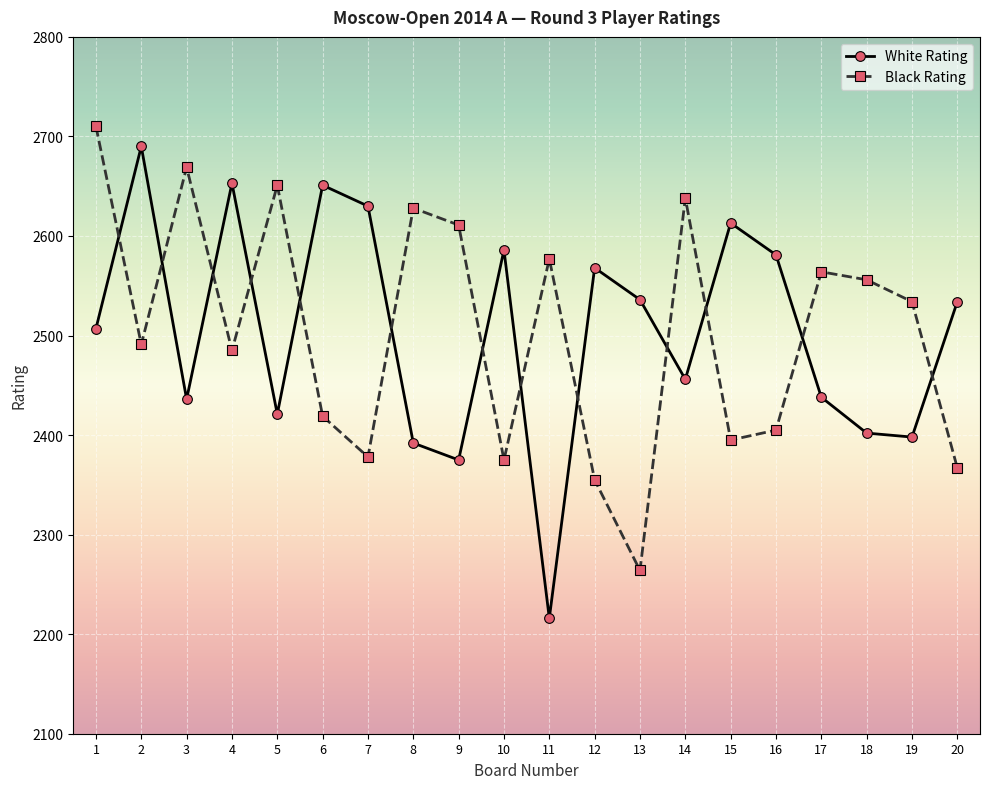

Which label corresponds to the largest value in the chart?

1